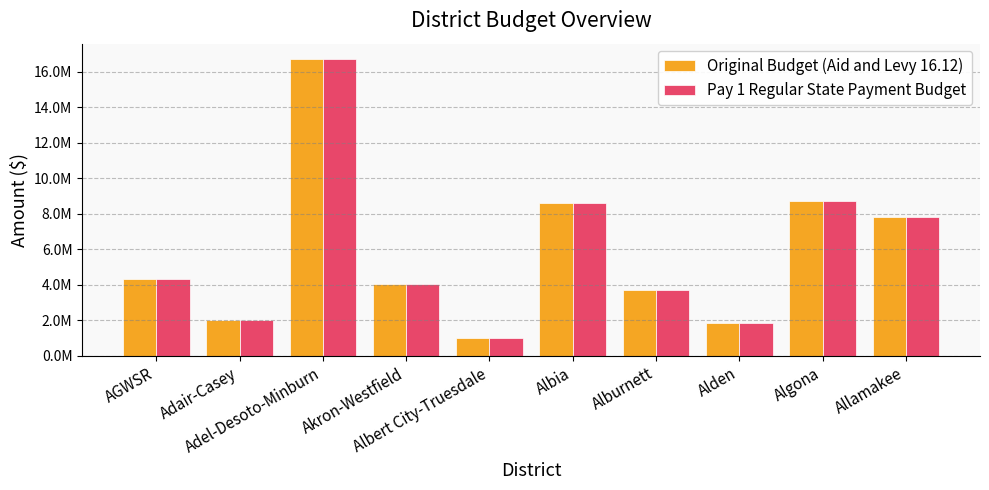

Is the value of Pay 1 Regular State Payment Budget at Albia greater than the value of Original Budget (Aid and Levy 16.12) at AGWSR?

Yes